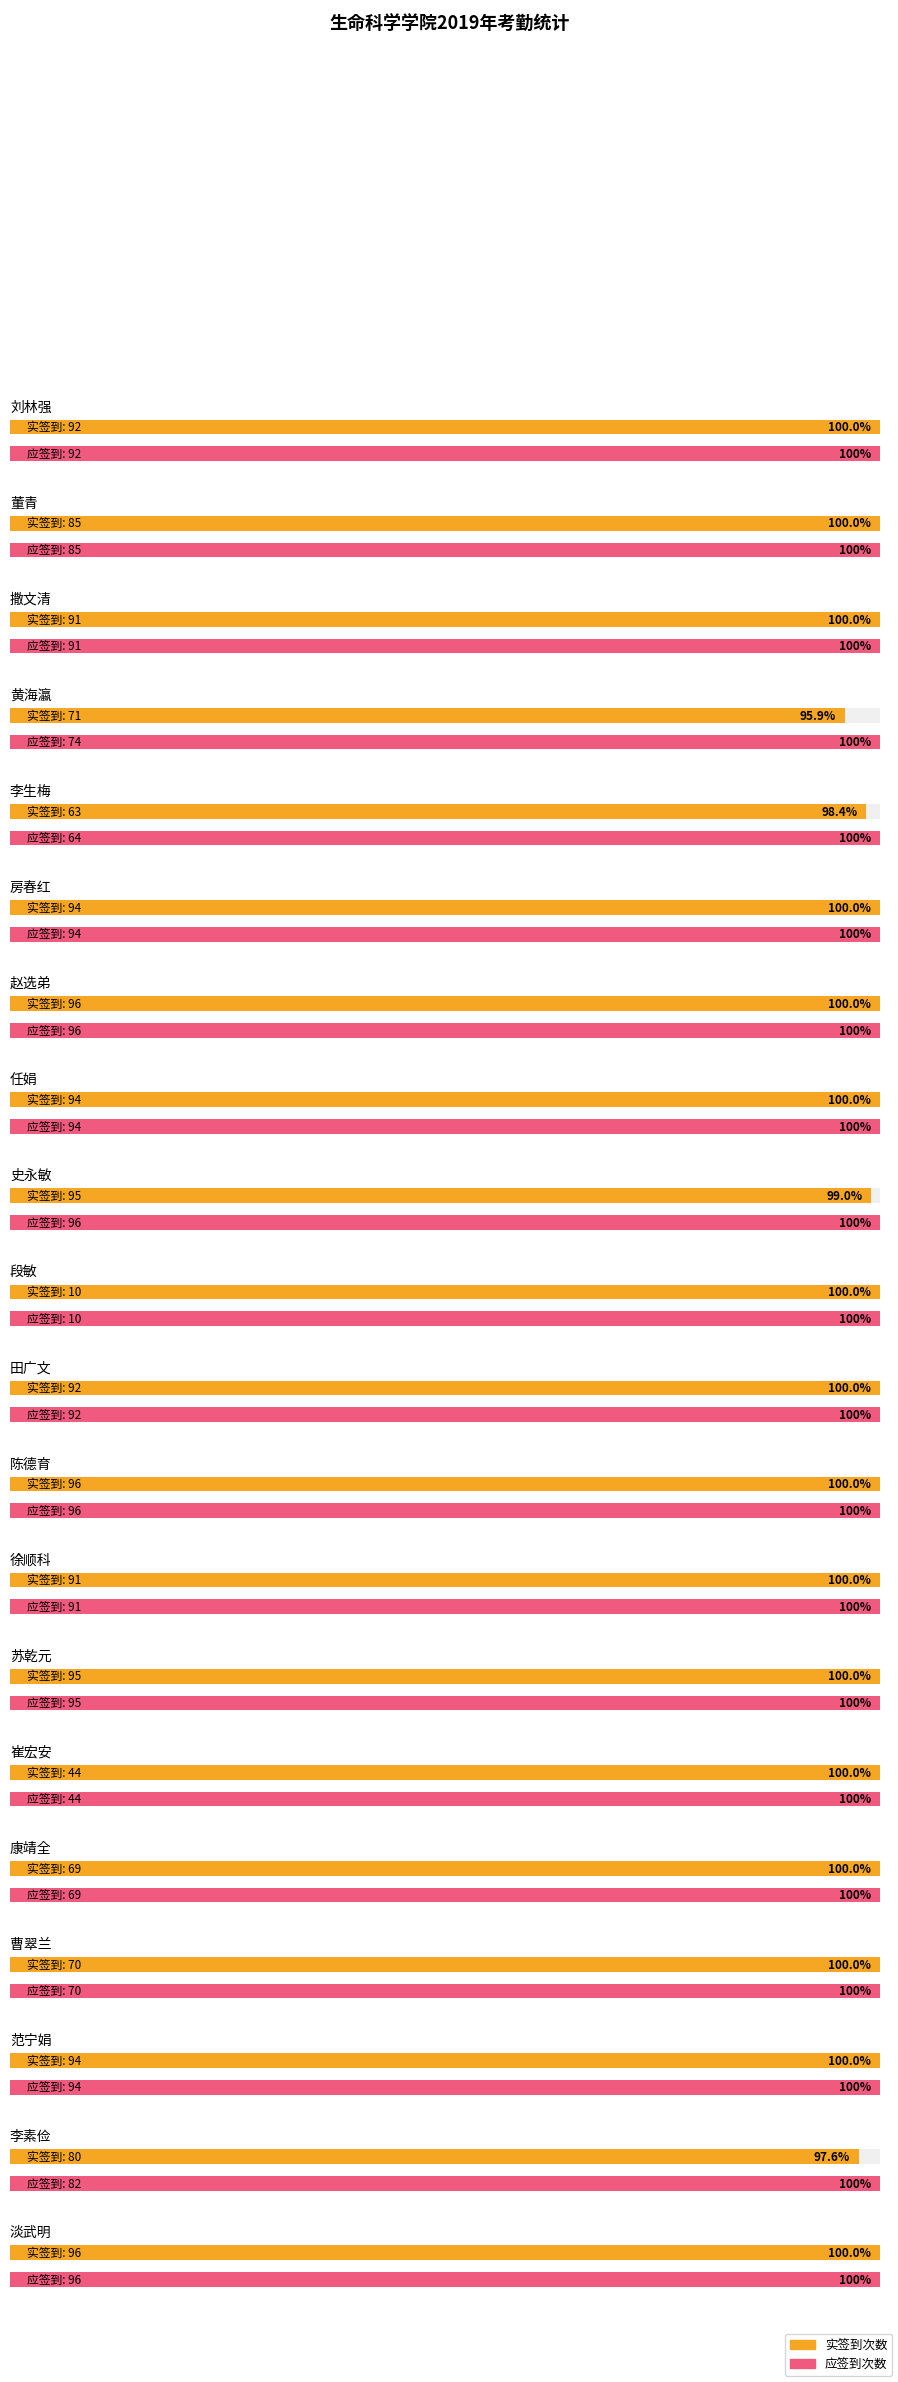

The value of 实签到次数 at 刘林强 is 92. True or false?

True